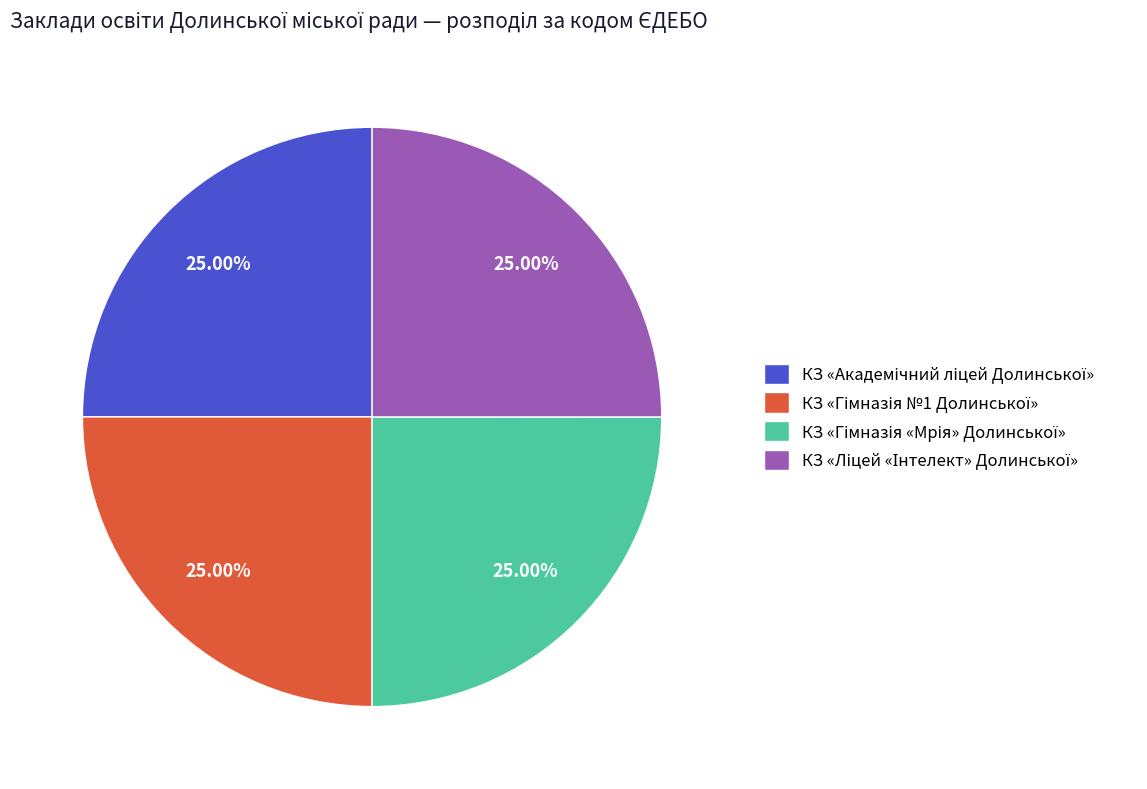

Count the number of slices in the pie.

4